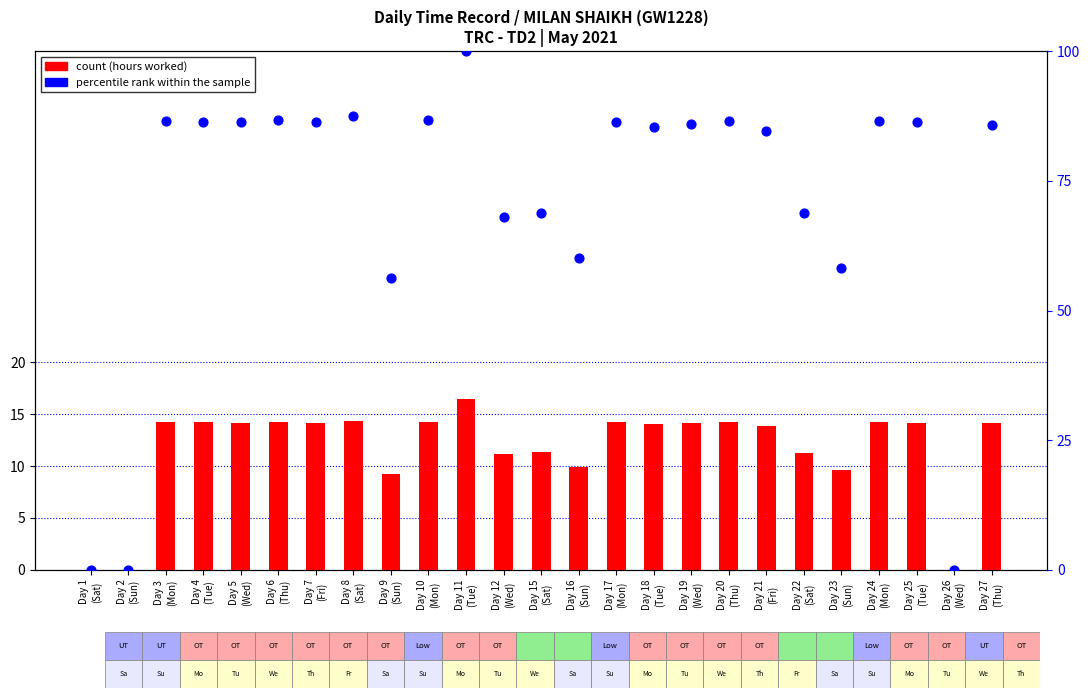

Which series reaches the minimum Y coordinate?

count